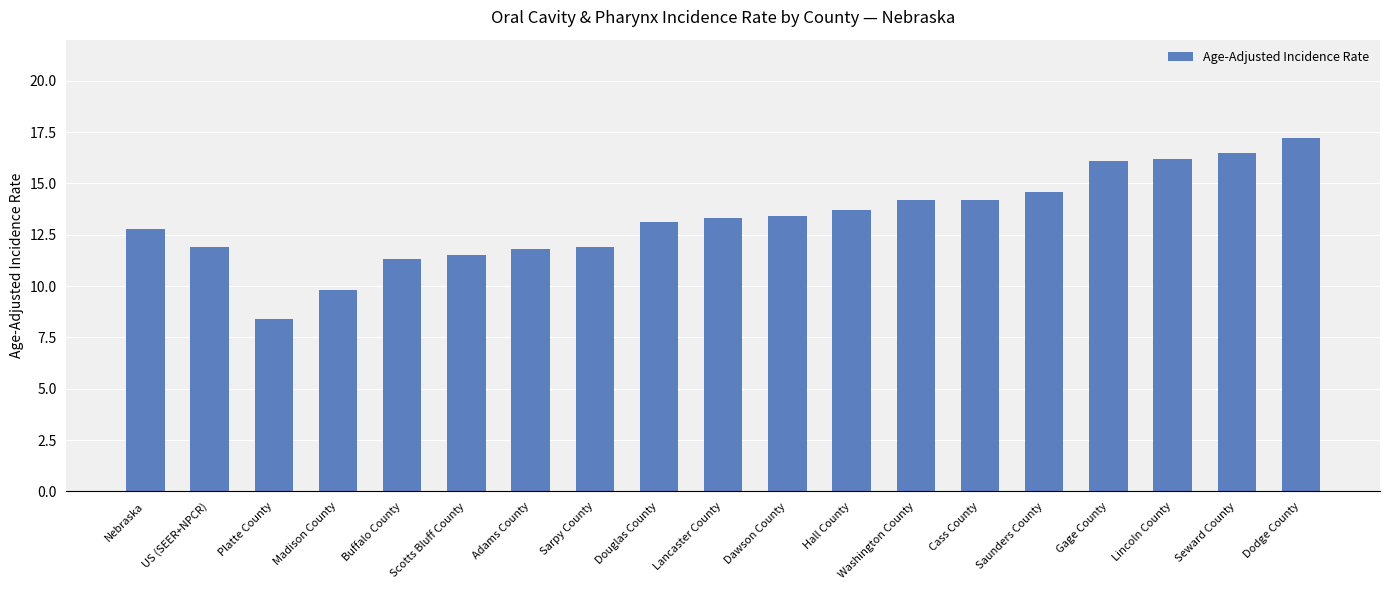

Reading left to right, list all the values displayed in this chart.

12.8	11.9	8.4	9.8	11.3	11.5	11.8	11.9	13.1	13.3	13.4	13.7	14.2	14.2	14.6	16.1	16.2	16.5	17.2